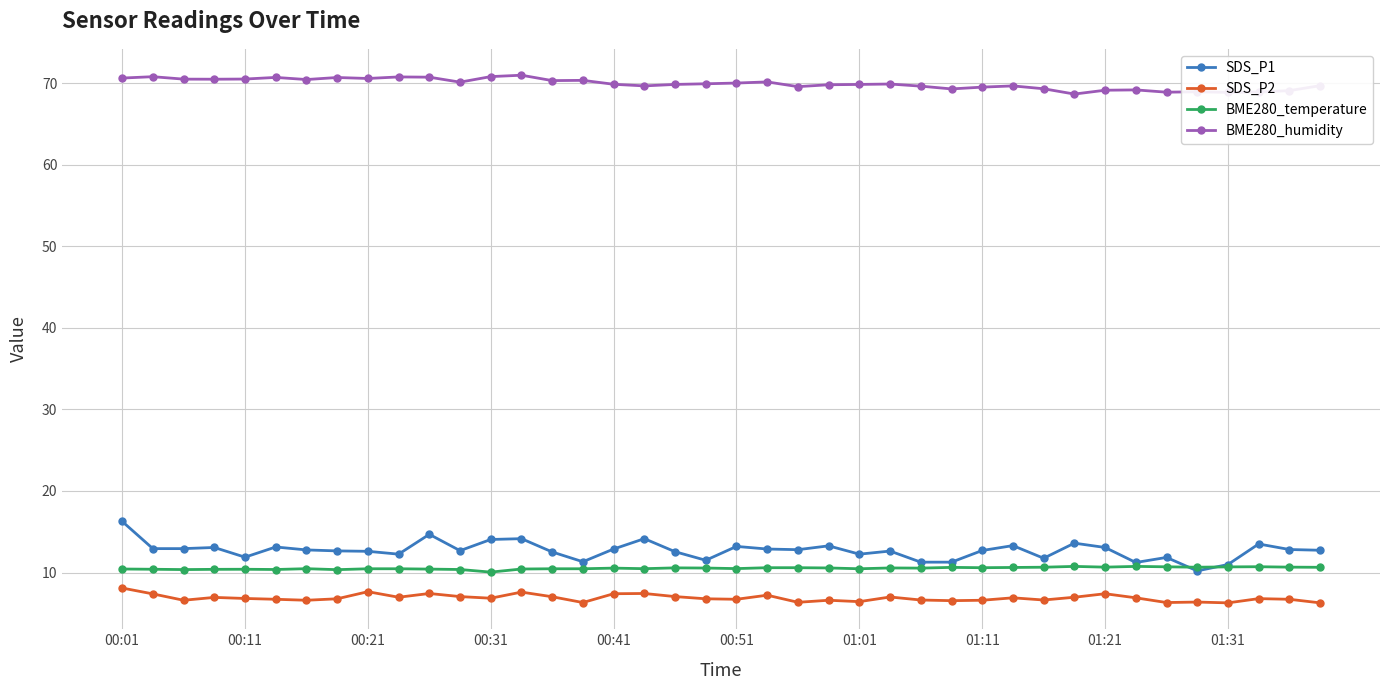

Is this an area chart (filled region under the line)?

No